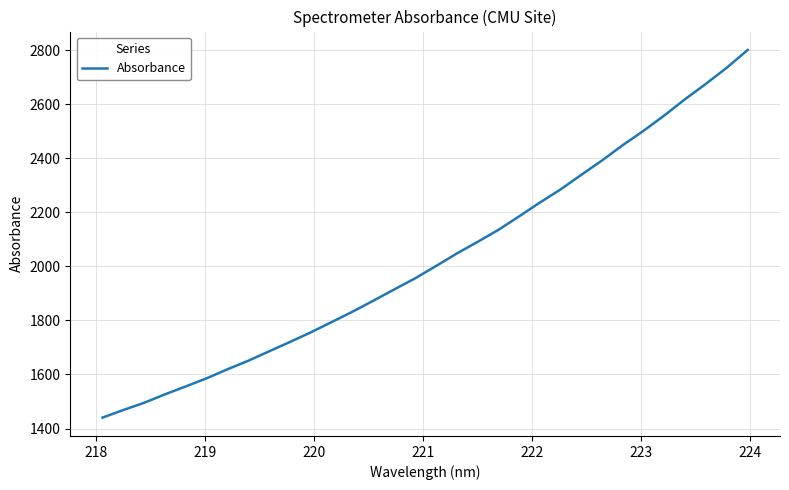

What is the difference between the maximum and minimum values?

1360.3